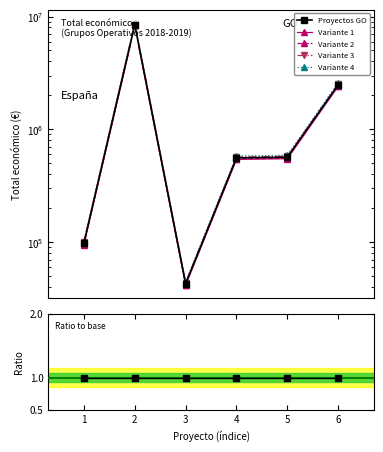

Reading right to left, transcribe all the data shown in this chart.

Proyectos GO: 2483714.0	565835.0	558011.0	42845.0	8484999.0	98068.0
Variante 1: 2409202.6	548859.9	541270.7	41559.7	8230449.0	95126.0
Variante 2: 2434039.7	554518.3	546850.8	41988.1	8315299.0	96106.6
Variante 3: 2533388.3	577151.7	569171.2	43701.9	8654699.0	100029.4
Variante 4: 2583062.6	588468.4	580331.4	44558.8	8824399.0	101990.7
Ratio to base: 1.0	1.0	1.0	1.0	1.0	1.0